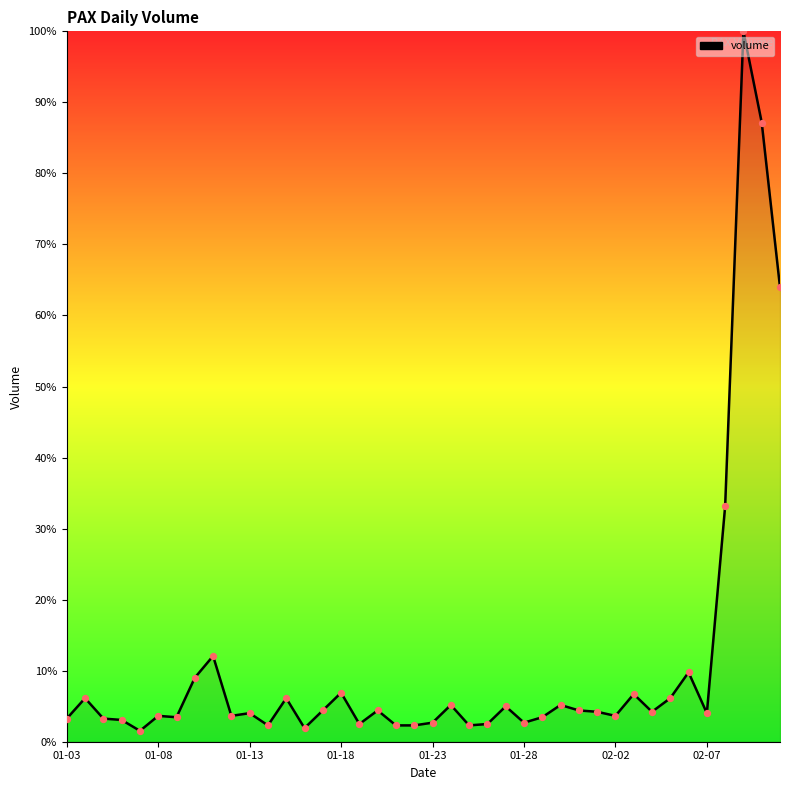

What is the maximum value shown in the chart?

100.0